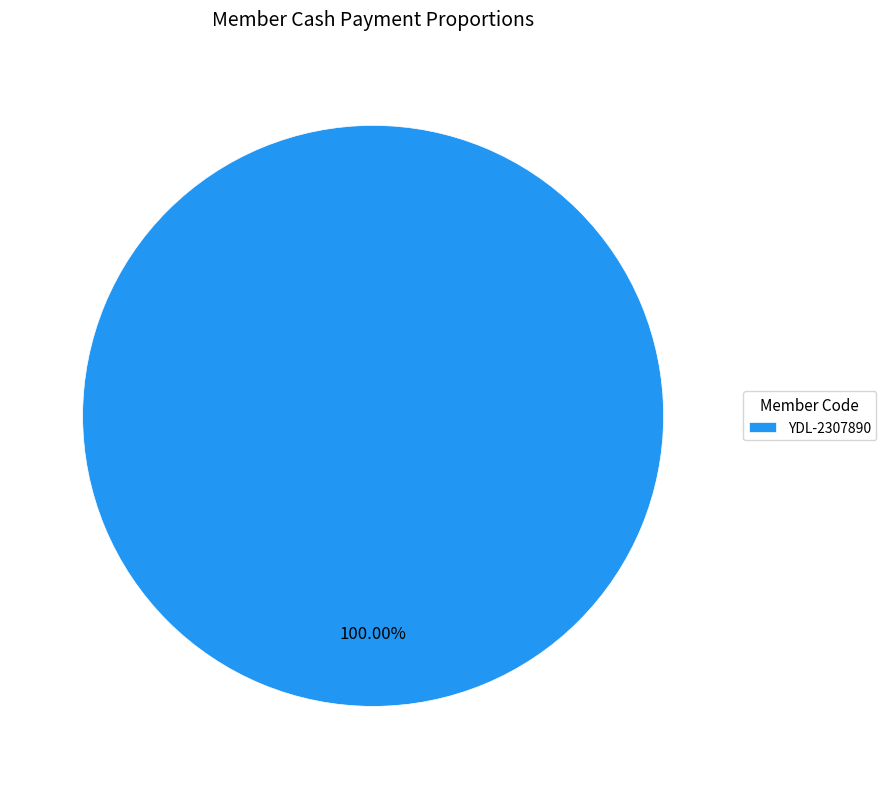

Rank the categories by value from lowest to highest.

YDL-2307890